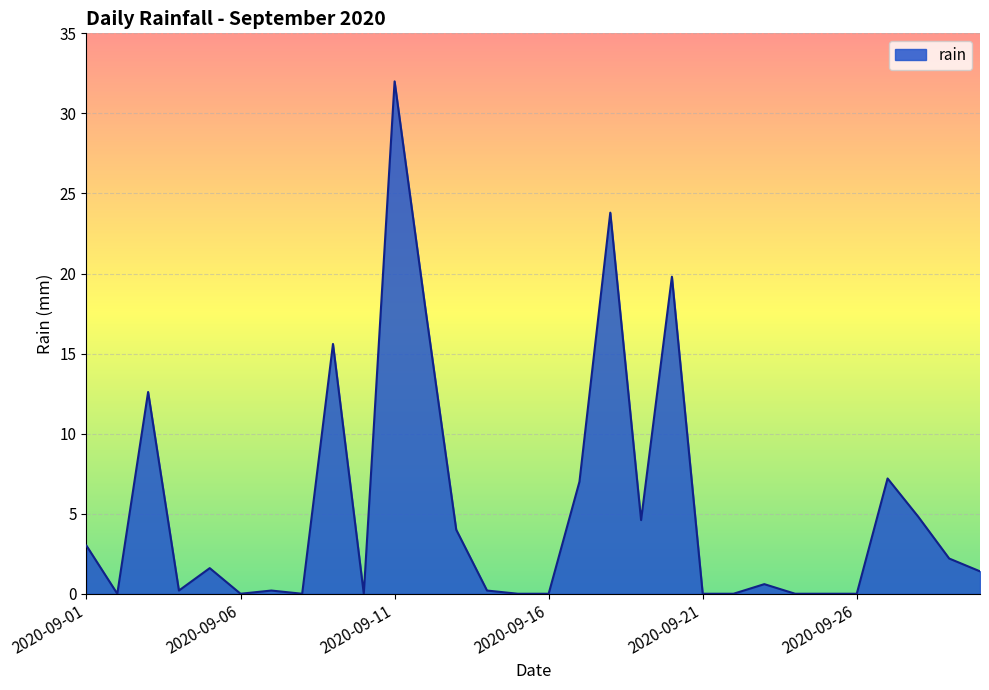

What is the maximum value shown in the chart?

32.0